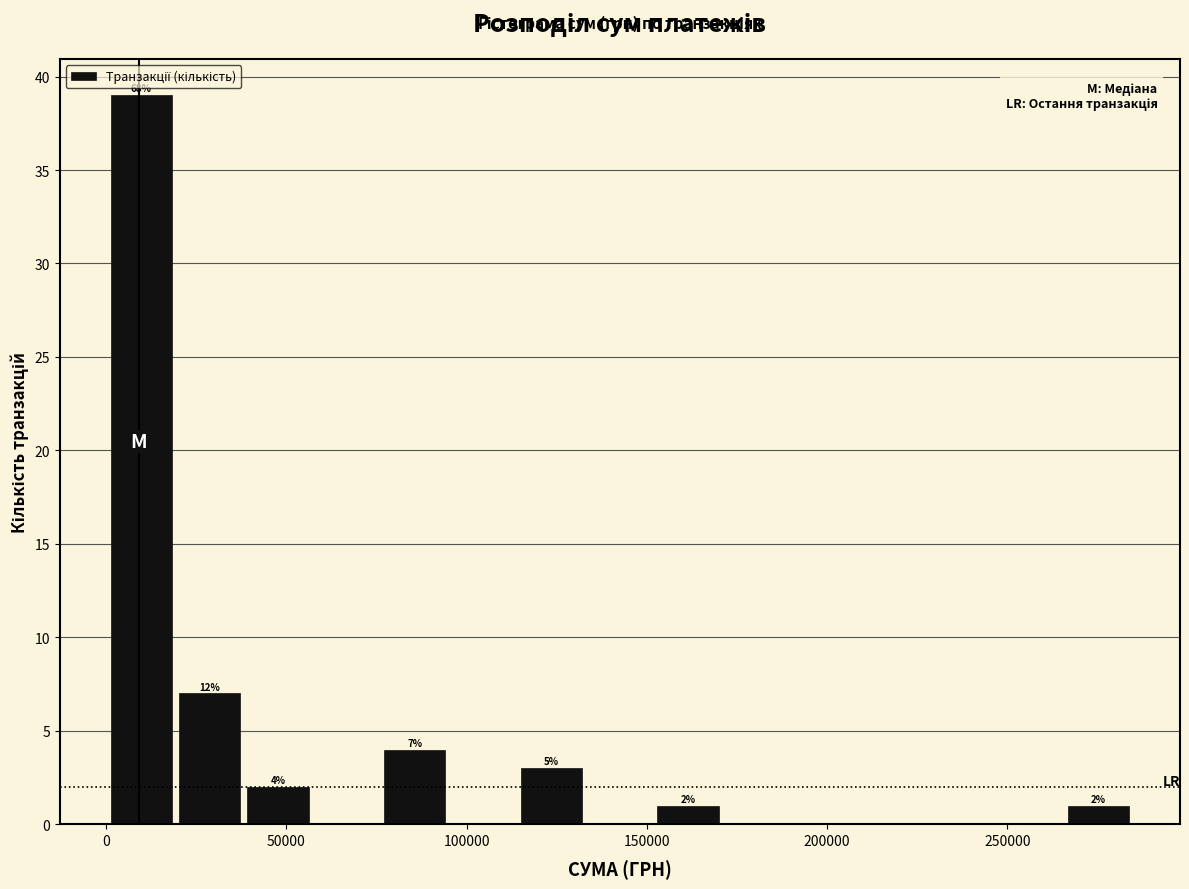

Around what value on the x-axis is the tallest bar? Give the approximate position of its centre, as read against the axis.

10000